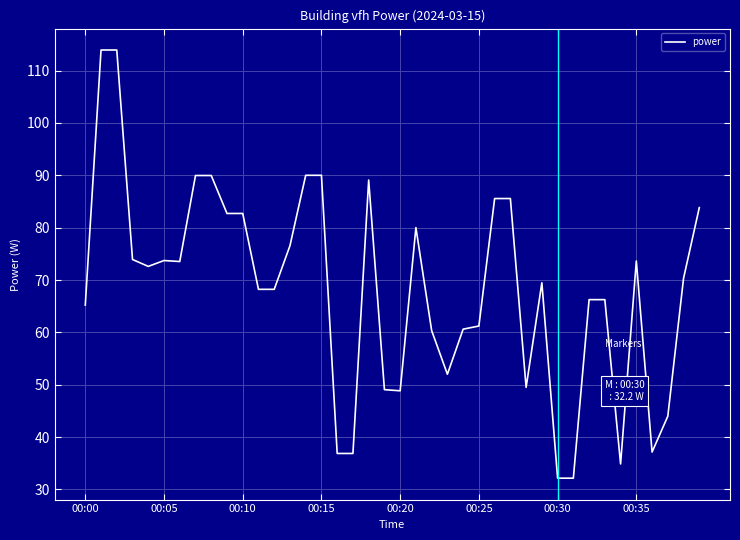

What is the difference between the maximum and minimum values?

81.8